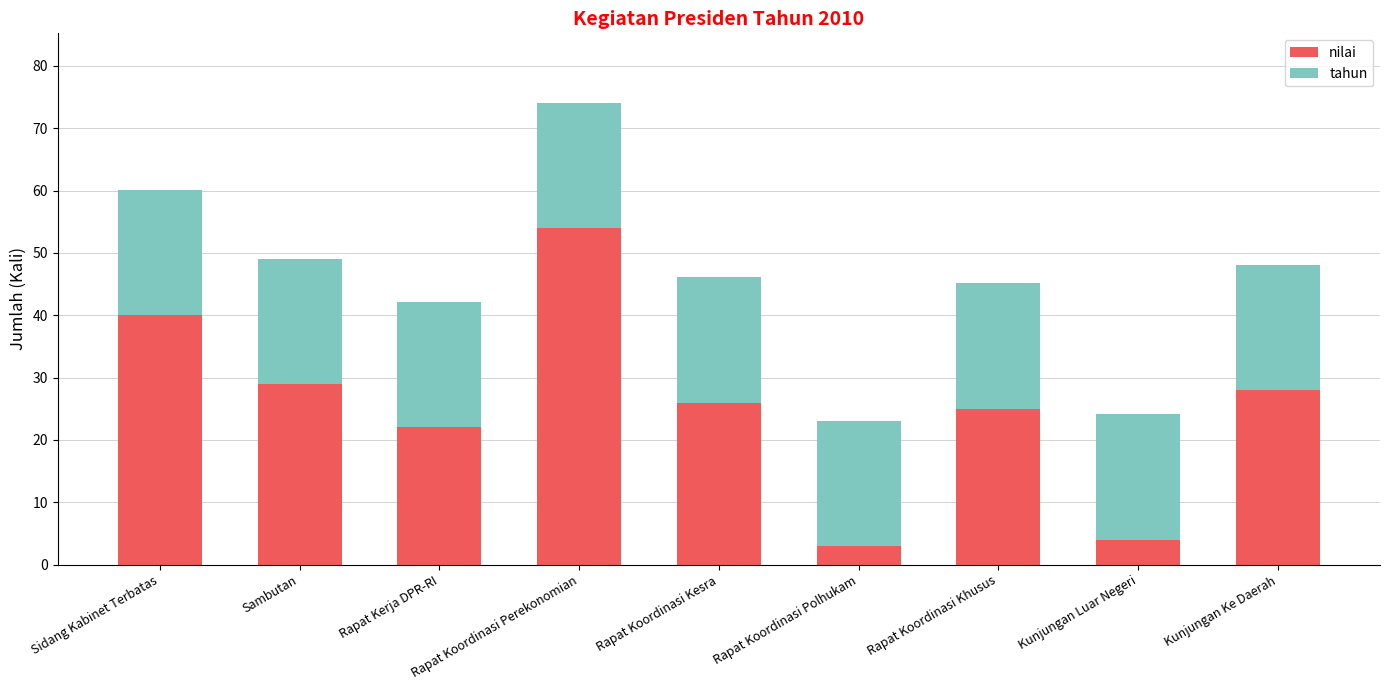

How many values in the nilai series are below 26?

4